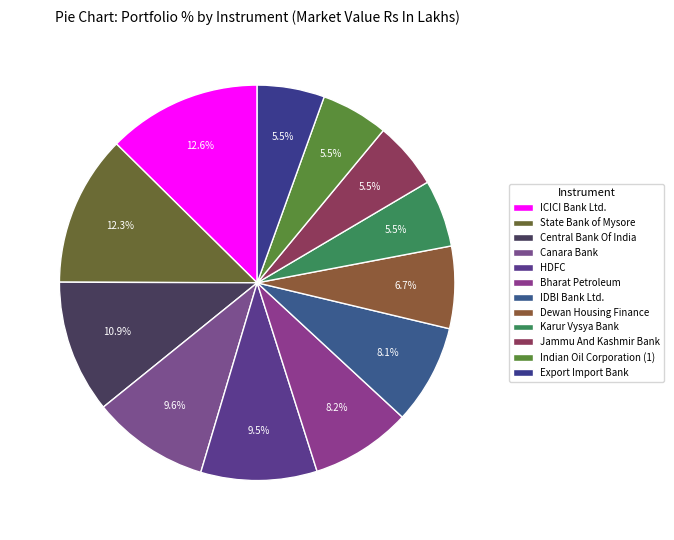

How many slices are in this pie chart?

12